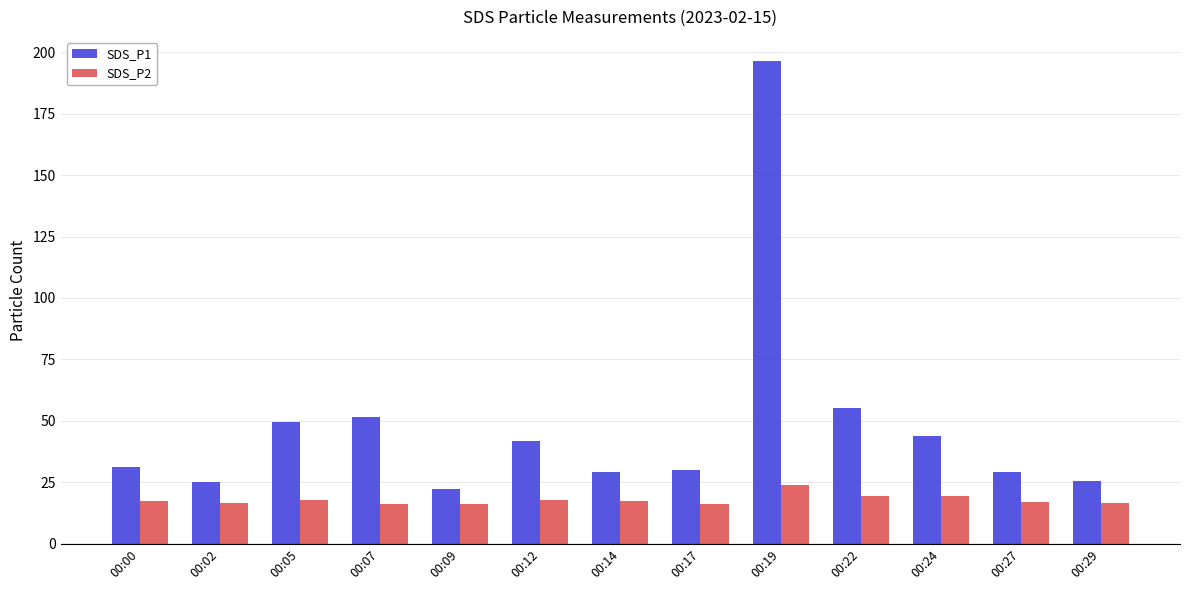

What is the value of the SDS_P1 bar at the 10th from the left?

55.3